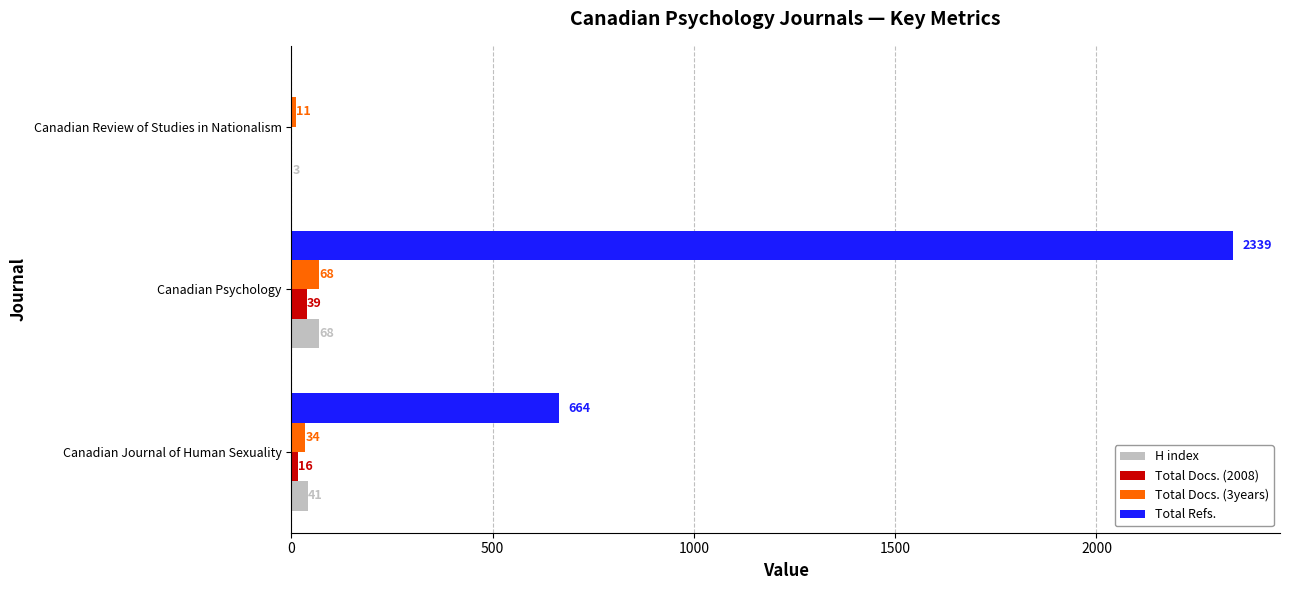

What is the sum of the Total Refs. values at Canadian Journal of Human Sexuality and Canadian Psychology?

3003